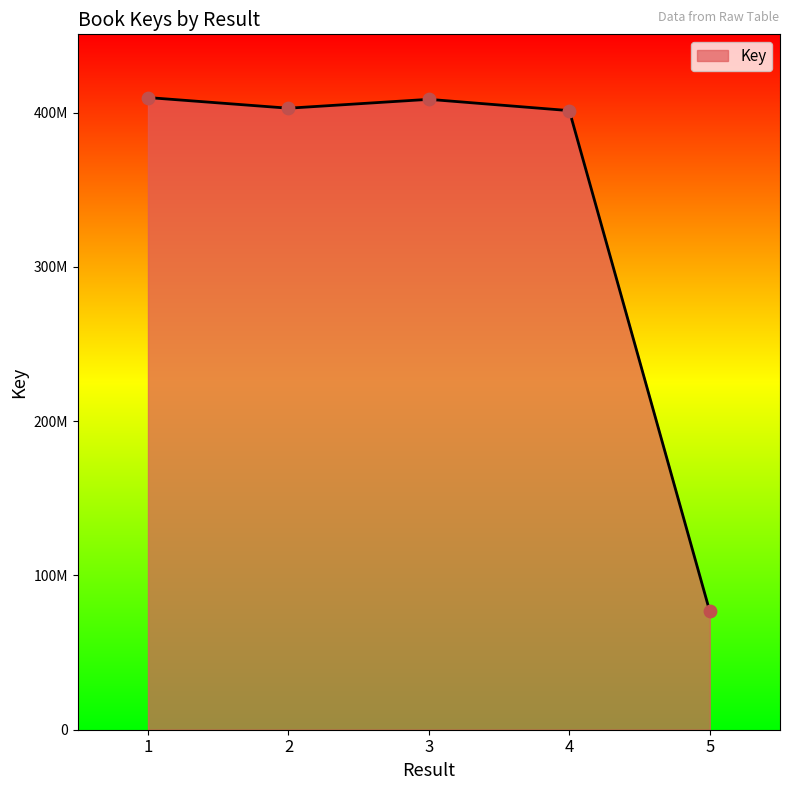

What is the change in value from 3 to 4?

-7324951